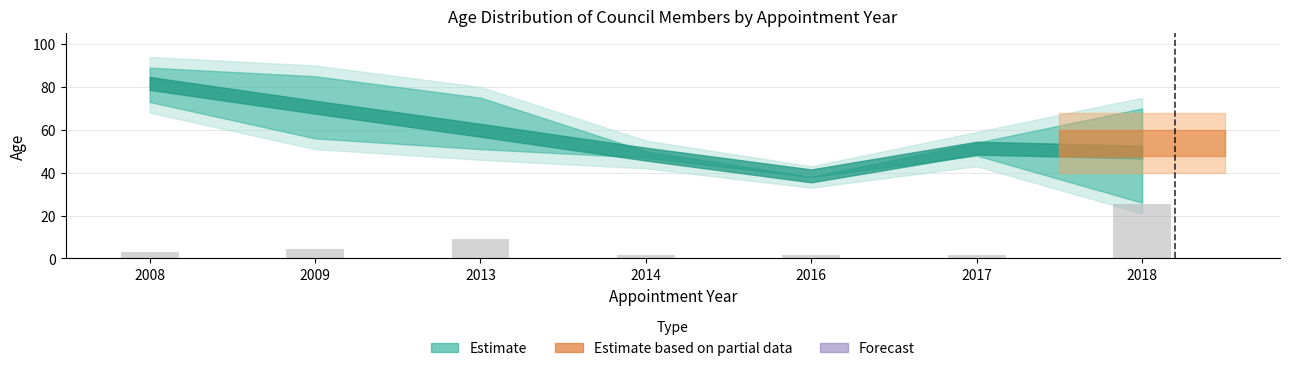

How many bars are there in total?

7